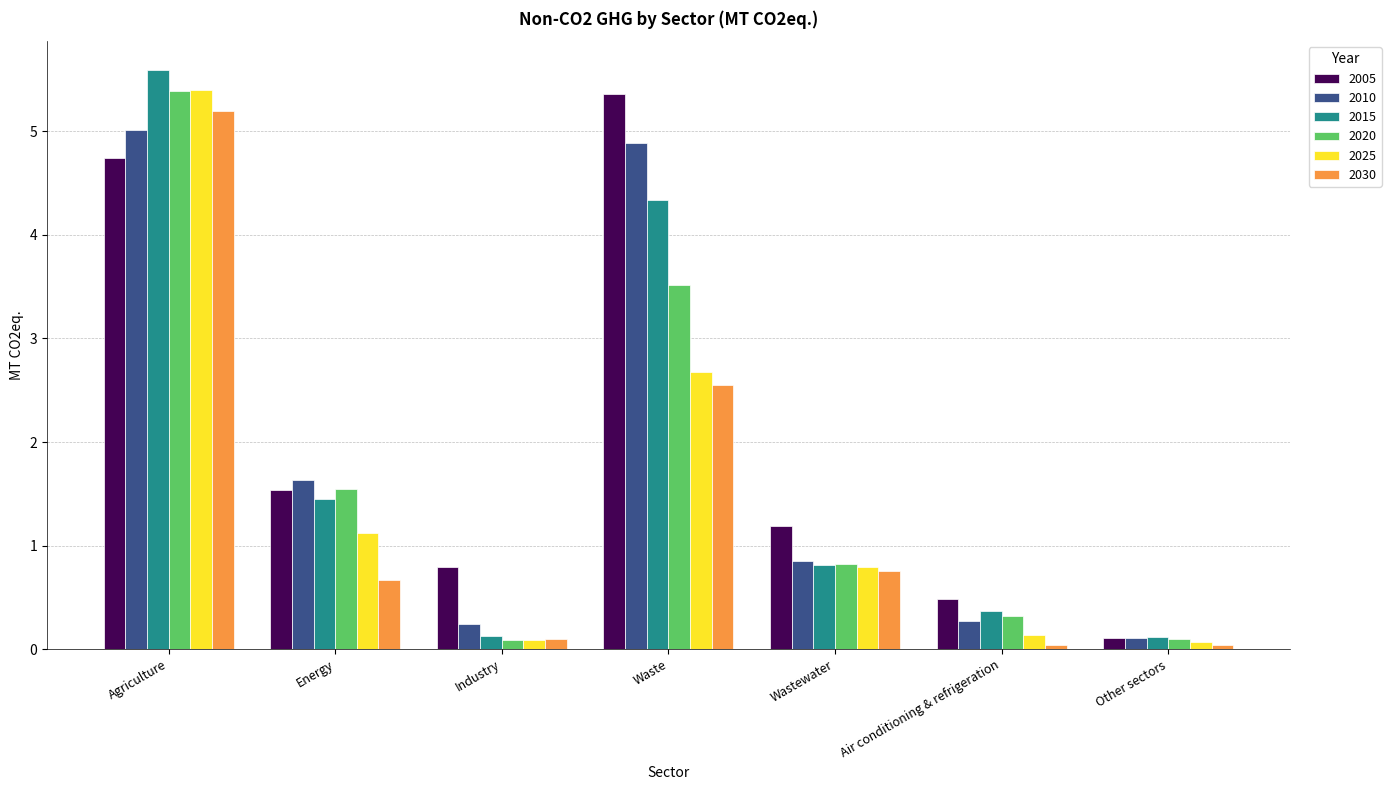

Where is 2005 nearest to the value 2?

Energy